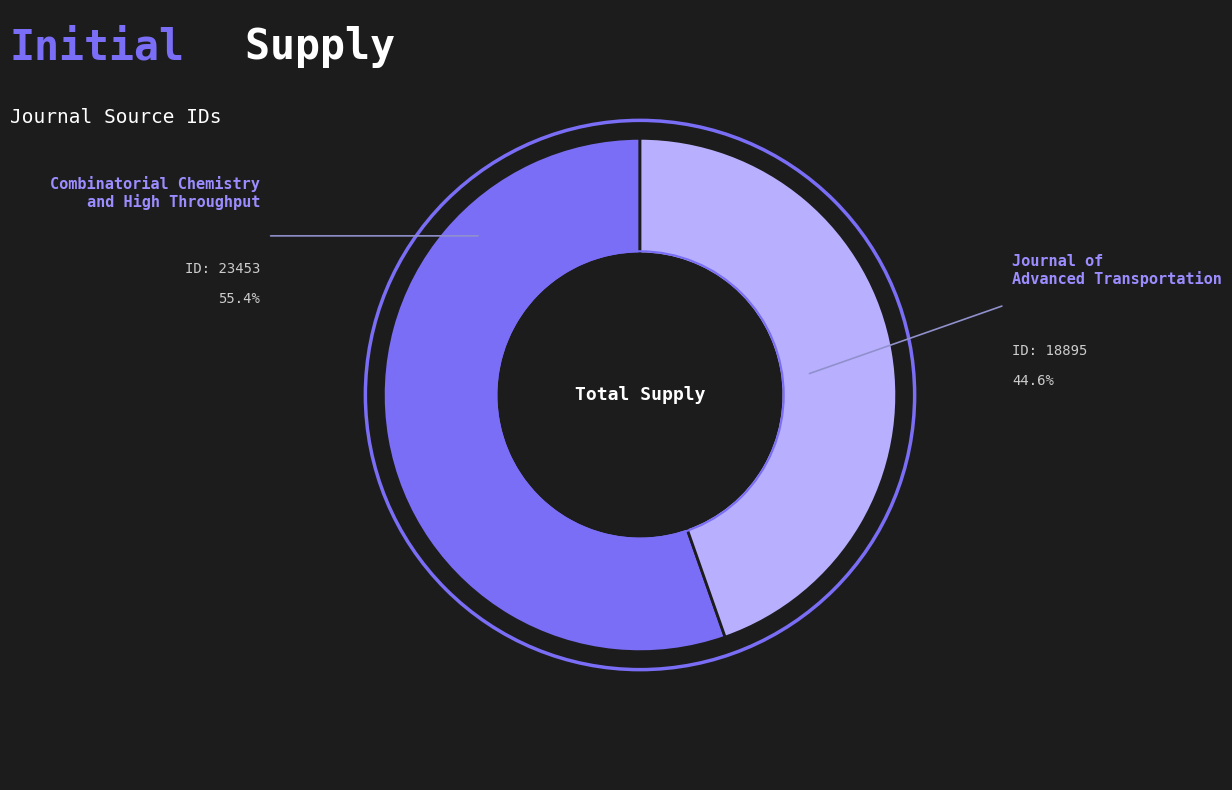

Count the number of slices in the pie.

2